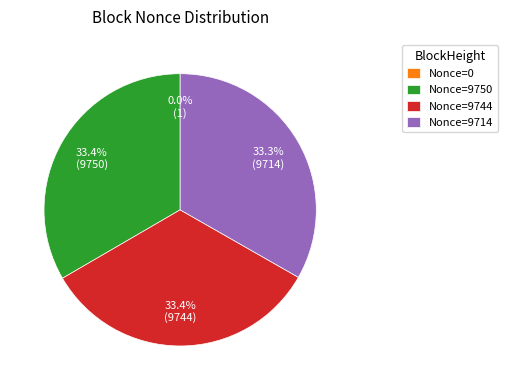

What is the ratio of the value at Nonce=9714 to the value at Nonce=9744?

1.0